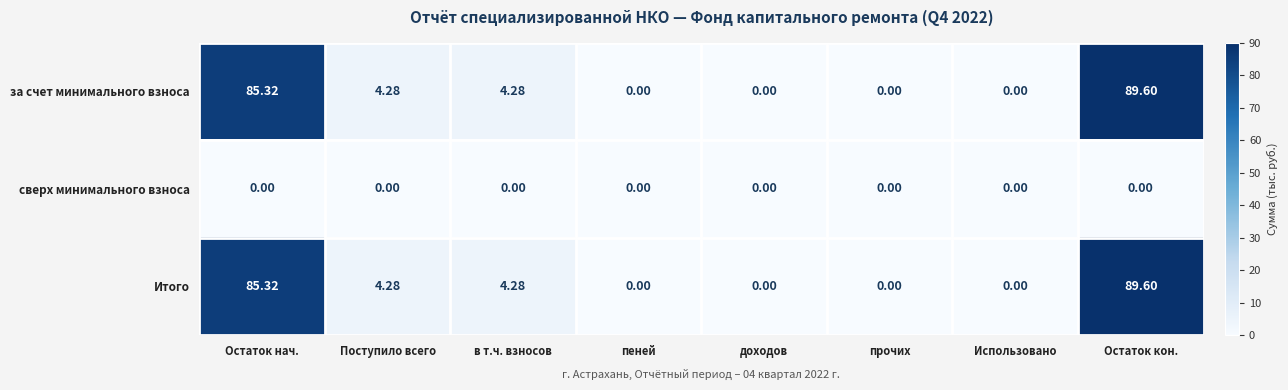

Is the value of за счет минимального взноса at пеней greater than the value of Итого at Поступило всего?

No